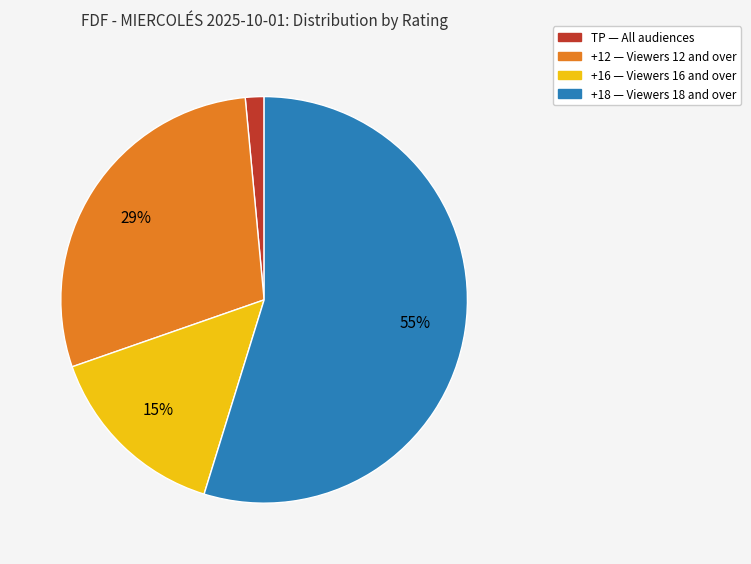

Is there any slice that represents more than half of the pie?

Yes